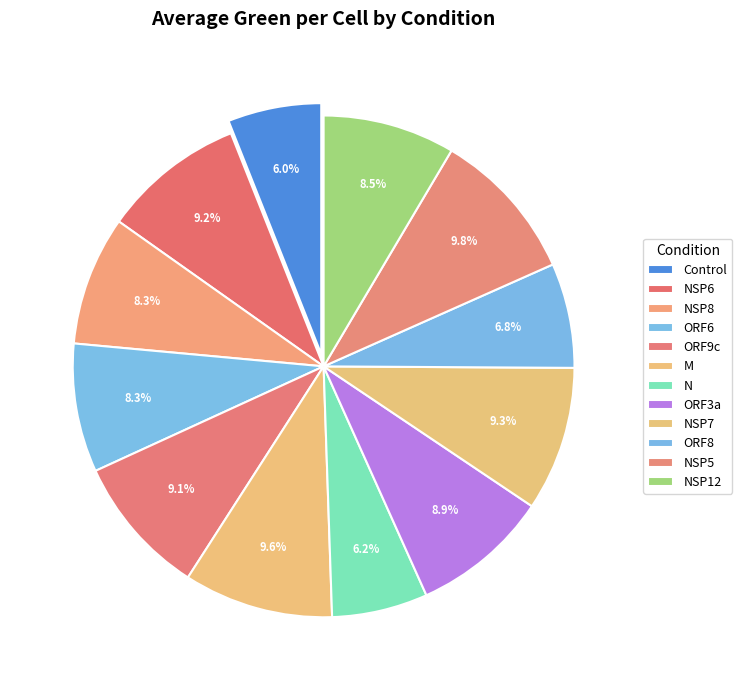

What percentage is the NSP7 slice, to the nearest percent?

9%